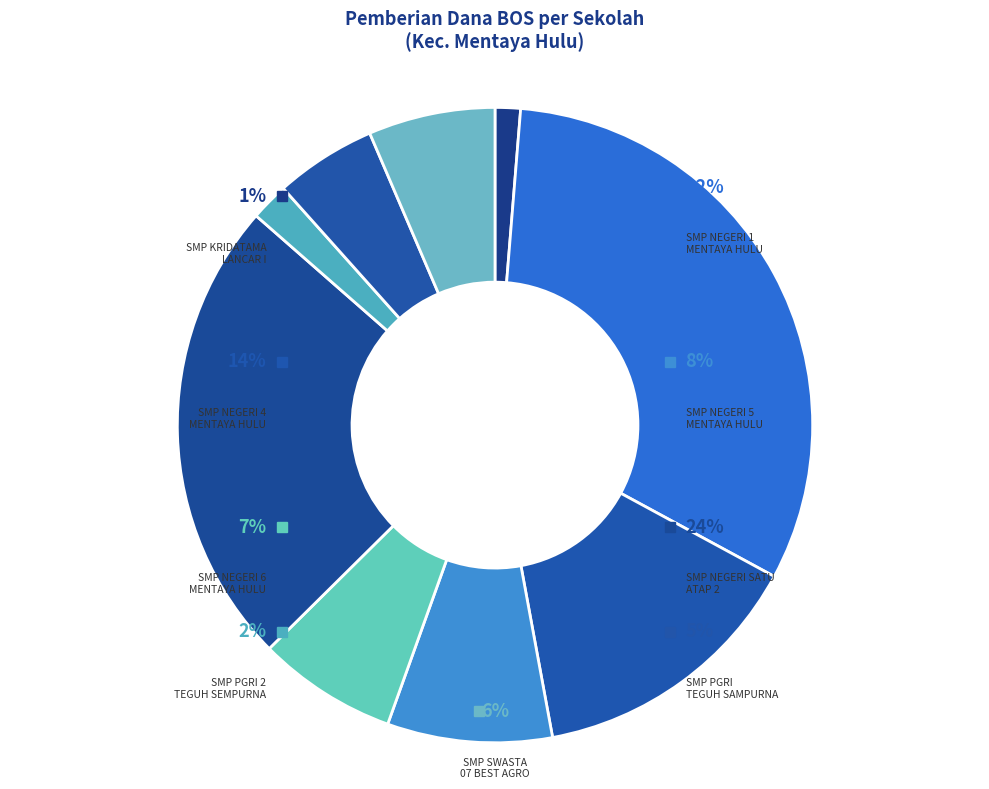

True or false: SMP NEGERI 4 MENTAYA HULU accounts for 3% of the total.

False